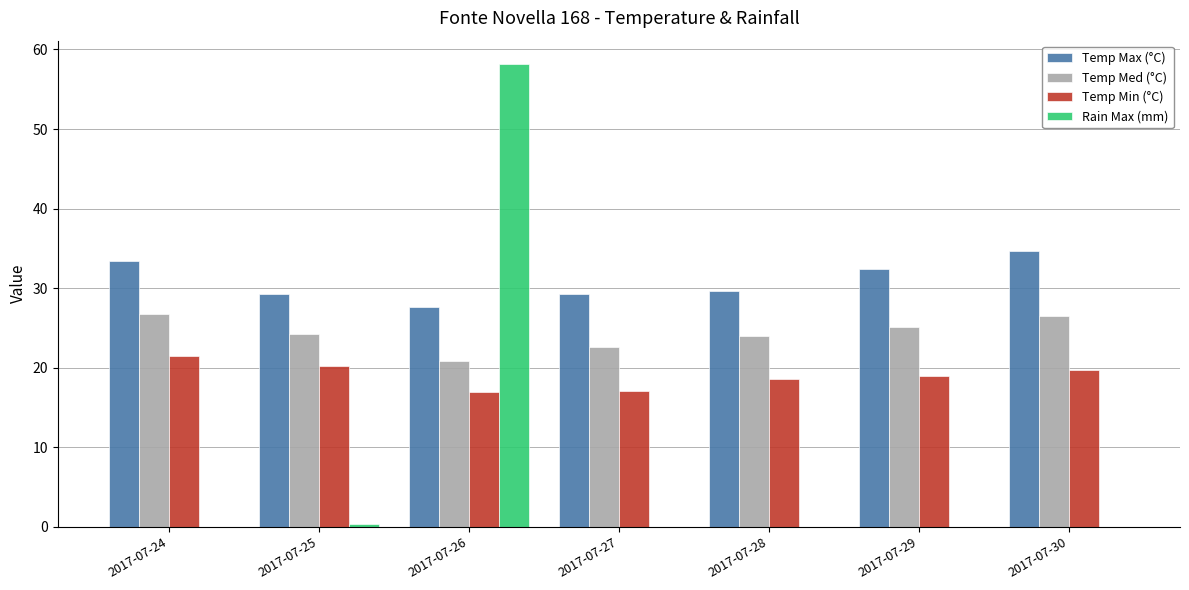

Which label corresponds to the largest value in the chart?

2017-07-26